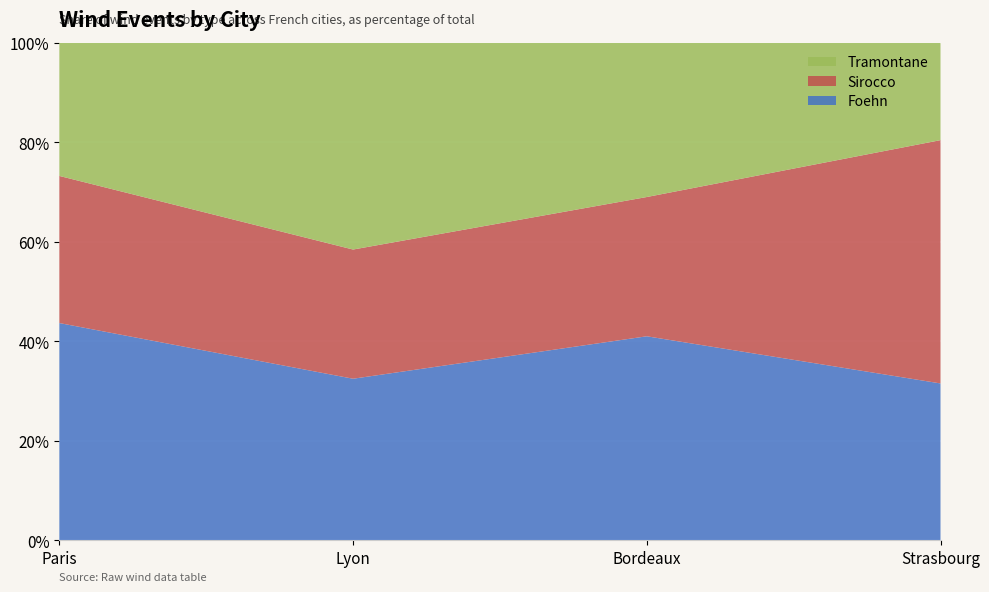

Reading left to right, list all the values displayed in this chart.

Foehn: Paris=310	Lyon=250	Bordeaux=410	Strasbourg=290
Sirocco: Paris=210	Lyon=200	Bordeaux=280	Strasbourg=450
Tramontane: Paris=190	Lyon=320	Bordeaux=310	Strasbourg=180